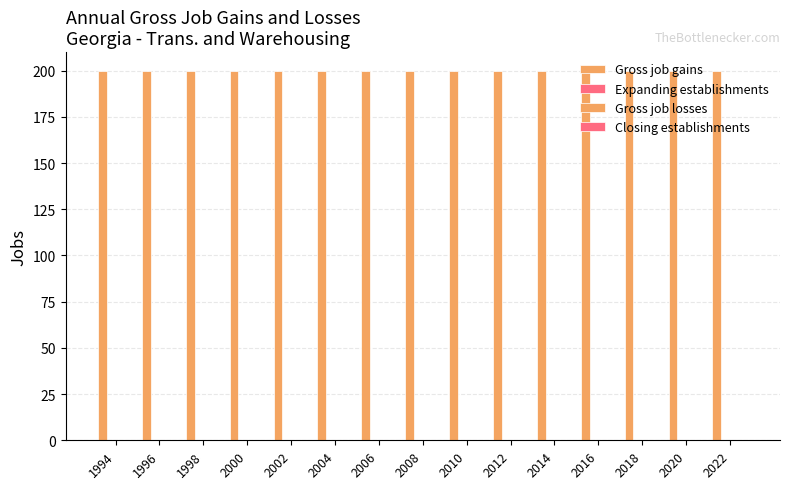

Reading left to right, extract all data points from this chart.

Gross job gains: 200	200	200	200	200	200	200	200	200	200	200	200	200	200	200
Expanding establishments: 0	0	0	0	0	0	0	0	0	0	0	0	0	0	0
Gross job losses: 0	0	0	0	0	0	0	0	0	0	0	0	0	0	0
Closing establishments: 0	0	0	0	0	0	0	0	0	0	0	0	0	0	0